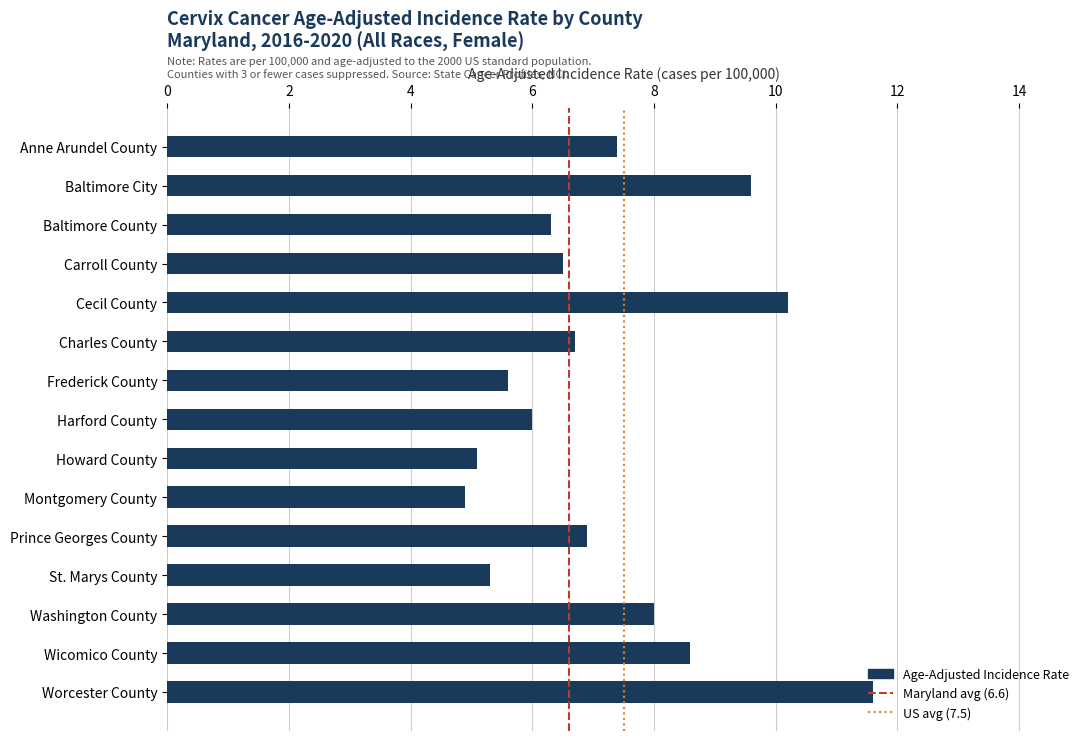

Count the number of categories in the chart.

15